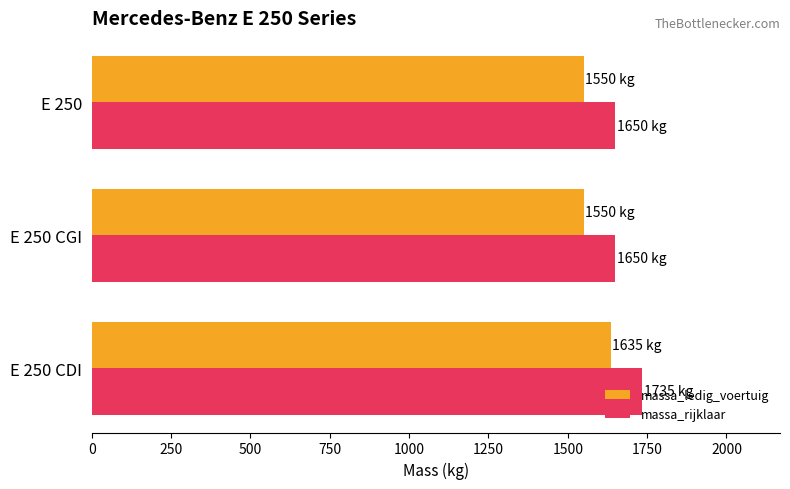

The massa_rijklaar series shows 2439 at E 250 CDI. True or false?

False